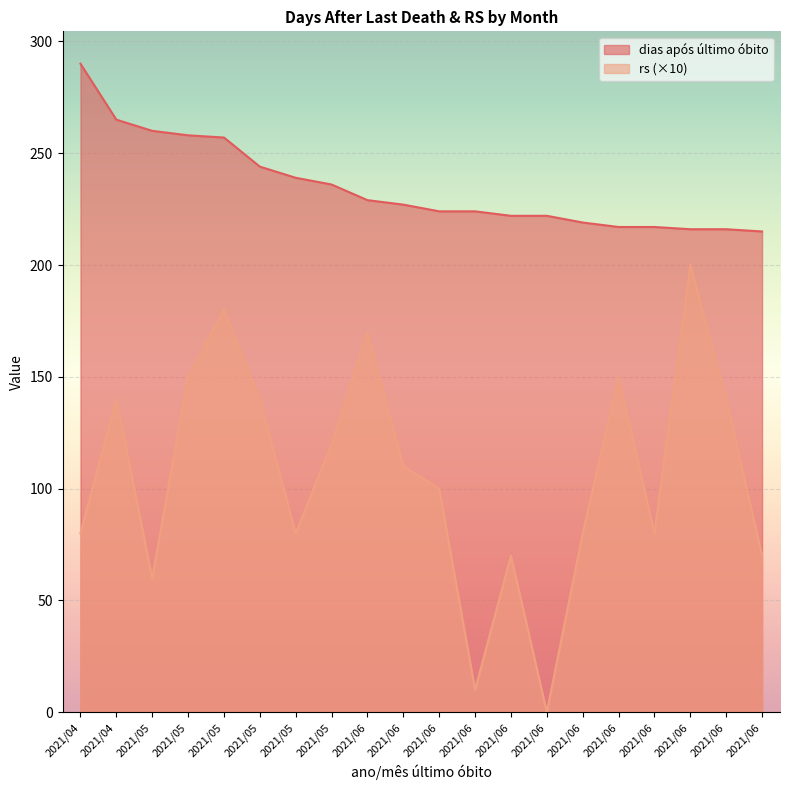

What is the sum of the dias após último óbito values at 2021/06 and 2021/06?

443